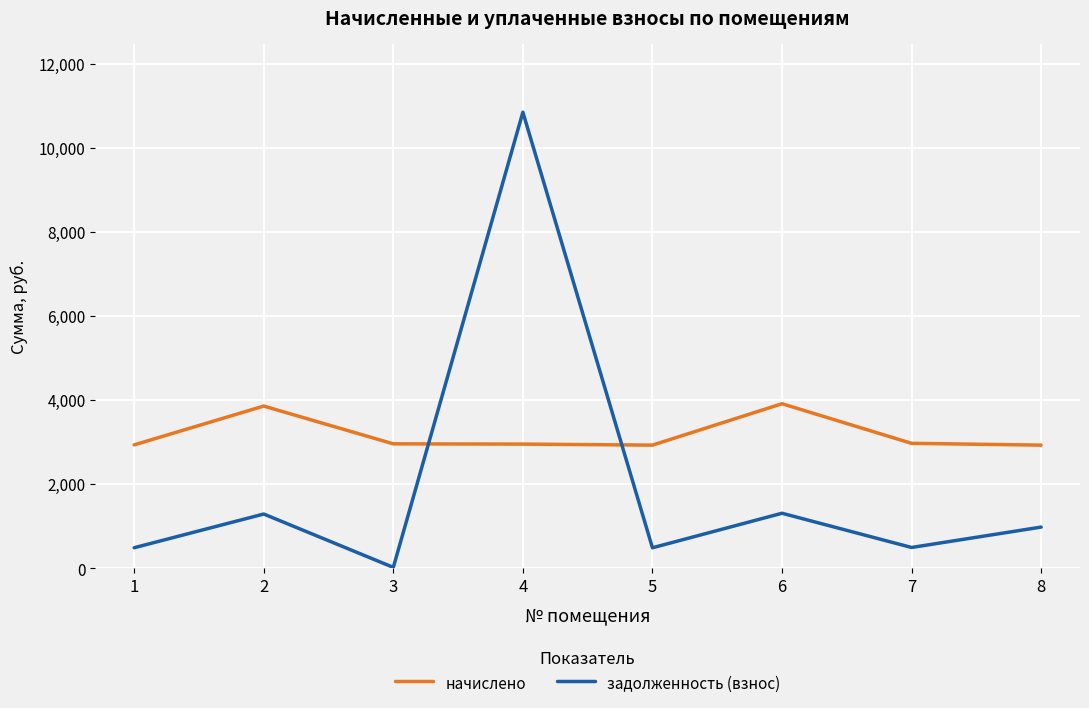

At which category does задолженность (взнос) reach its first local peak?

2